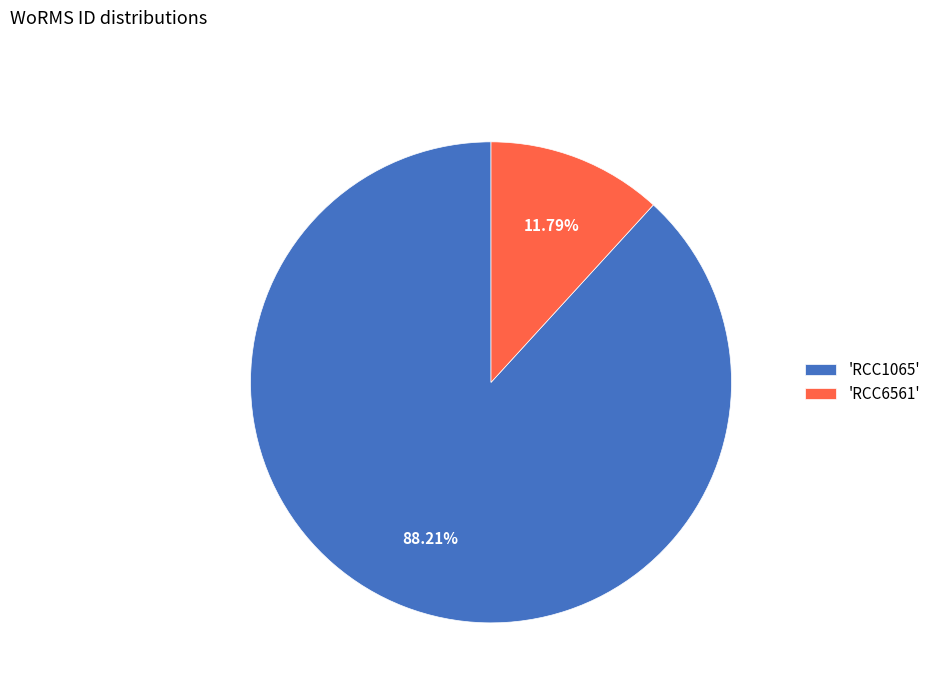

Which slice is the smallest?

'RCC6561'